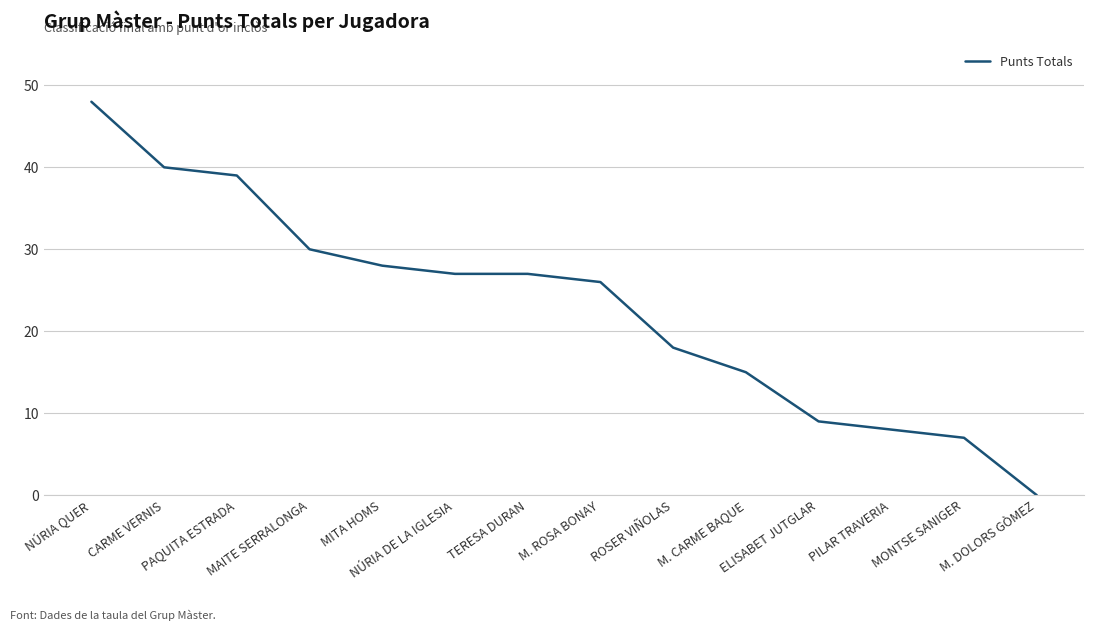

Which label corresponds to the smallest value in the chart?

M. DOLORS GÒMEZ